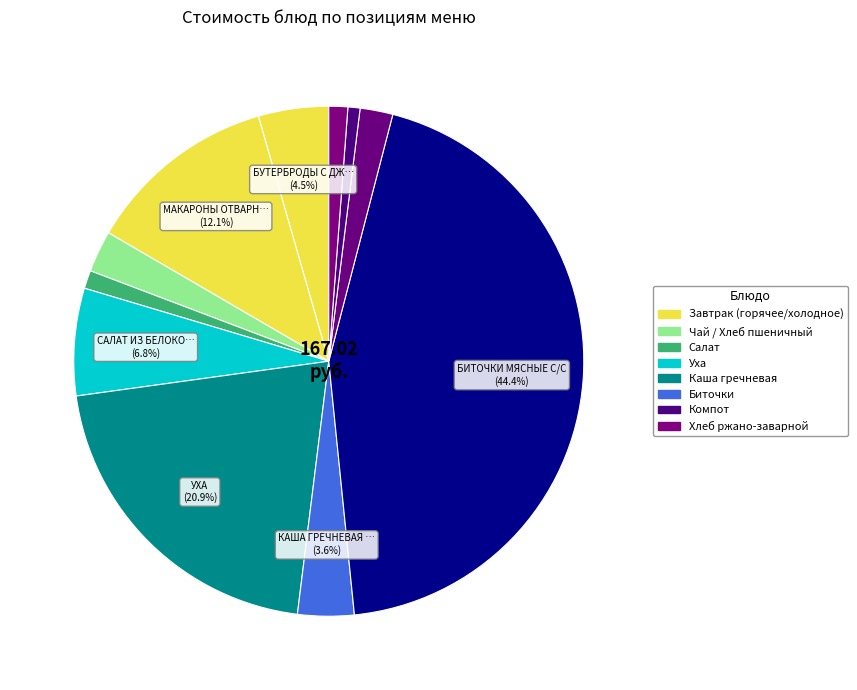

Count the number of slices in the pie.

11